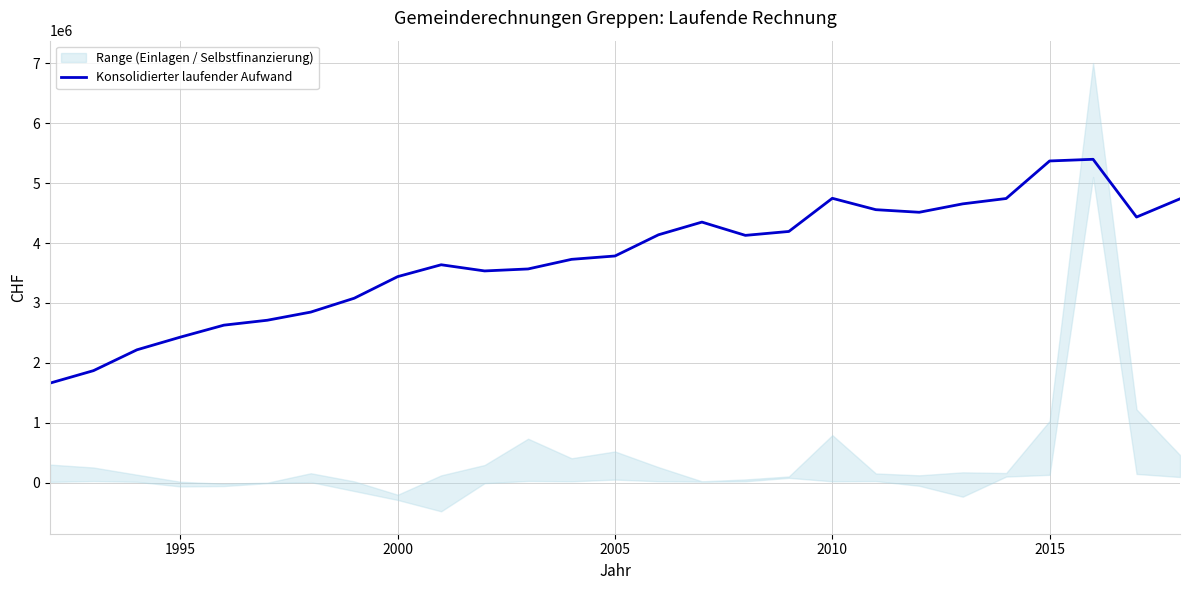

Does the chart display data point markers on the line(s)?

No